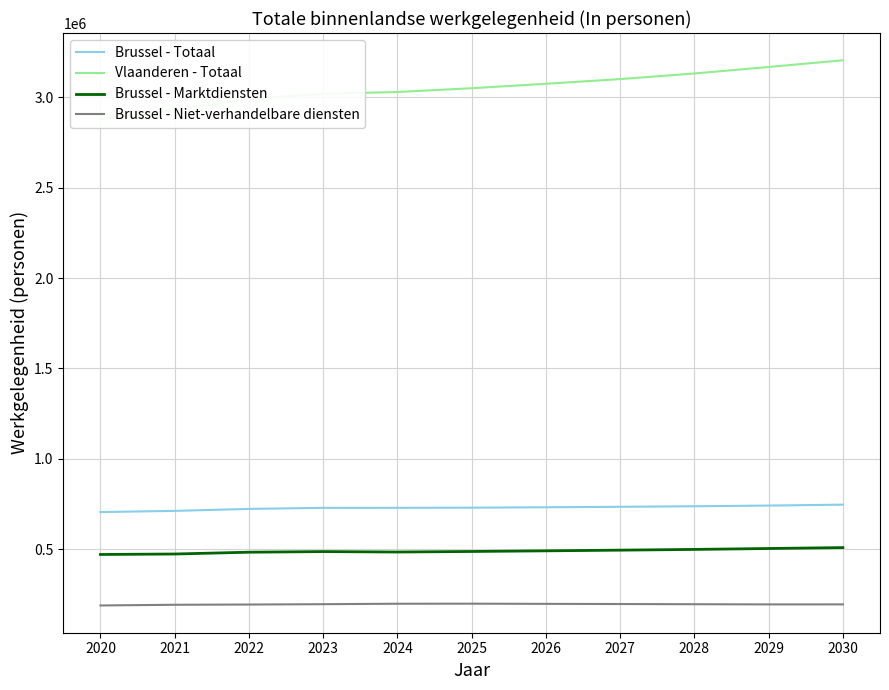

Is this an area chart (filled region under the line)?

No